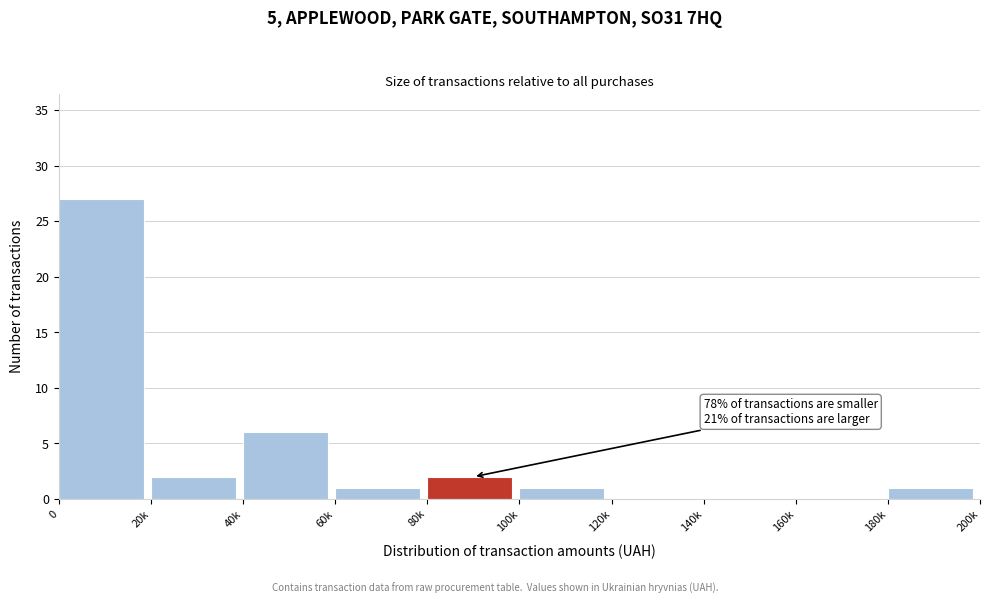

Reading left to right, extract all data points from this chart.

0=27	20k=2	40k=6	60k=1	80k=2	100k=1	120k=0	140k=0	160k=0	180k=1